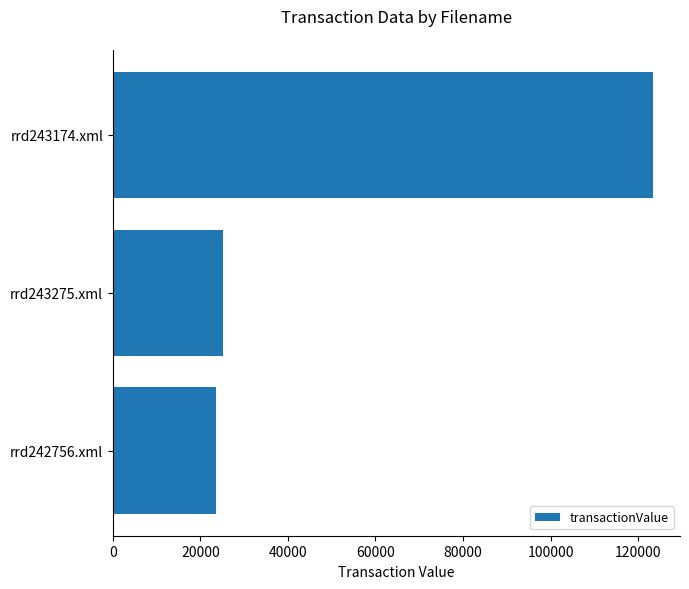

At which category does the chart reach its minimum across all series?

rrd242756.xml